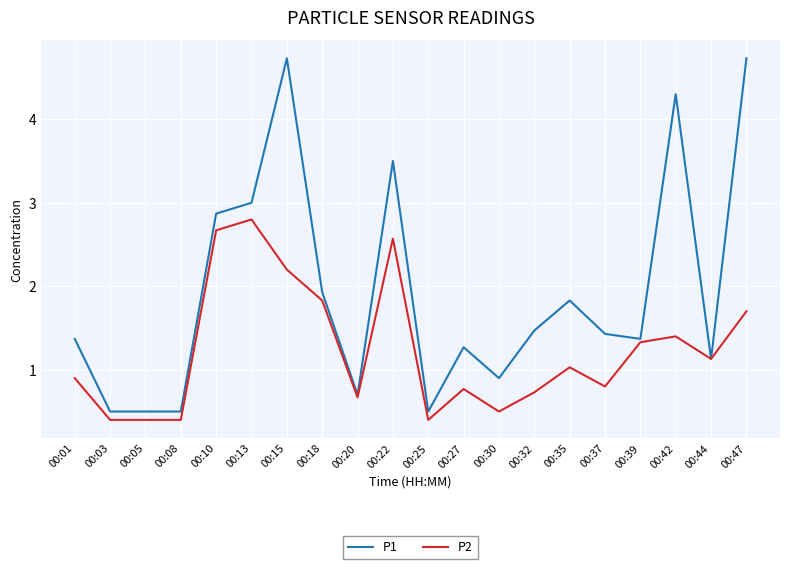

The P2 series shows 3.8 at 00:10. True or false?

False